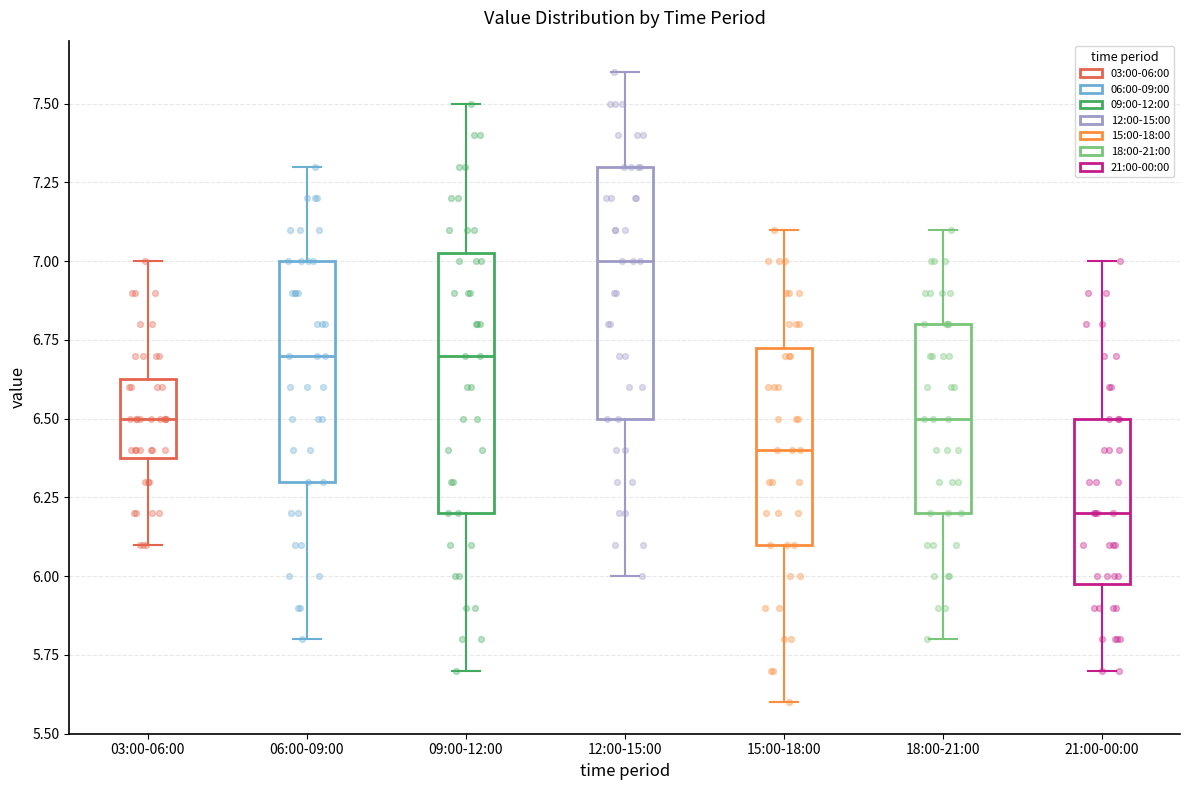

Which box's median line is the highest?

12:00-15:00